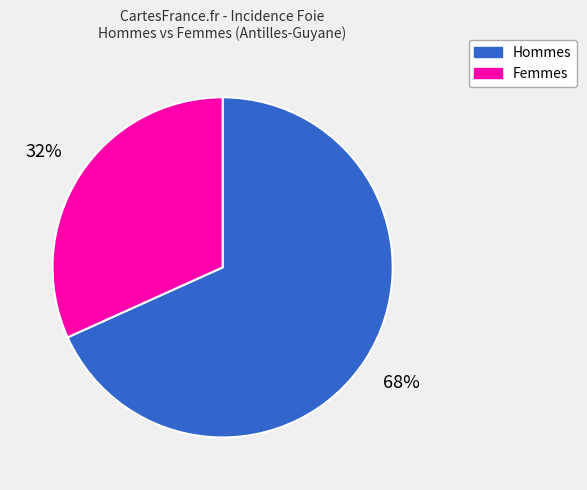

To the nearest percent, what is the average slice percentage?

50%